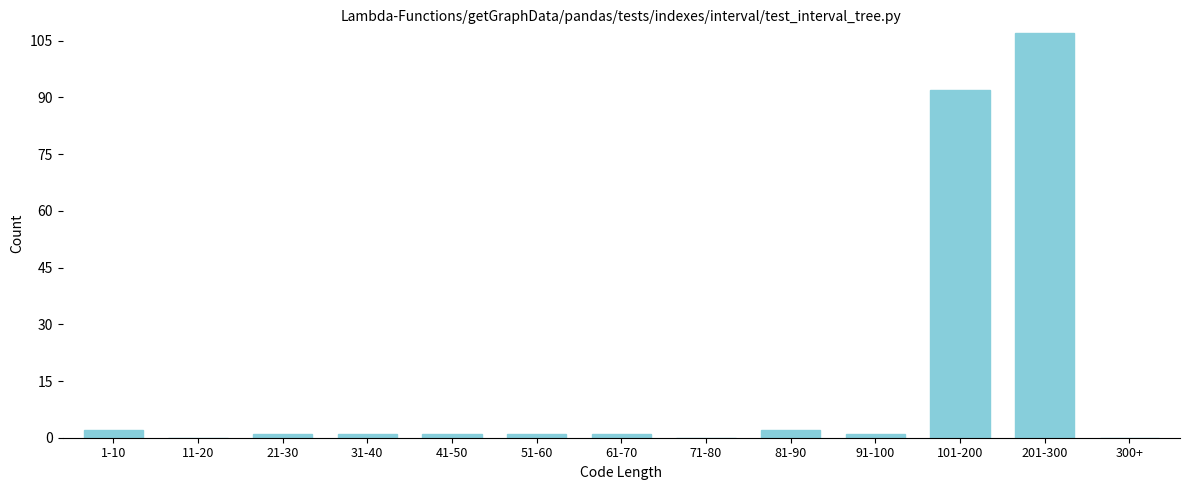

Reading right to left, what are all the values shown in this chart?

300+=0	201-300=107	101-200=92	91-100=1	81-90=2	71-80=0	61-70=1	51-60=1	41-50=1	31-40=1	21-30=1	11-20=0	1-10=2